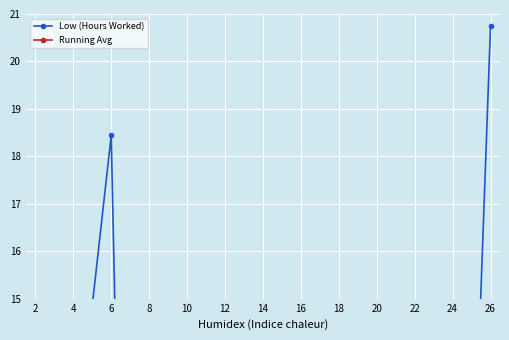

Count the number of data series in this chart.

2